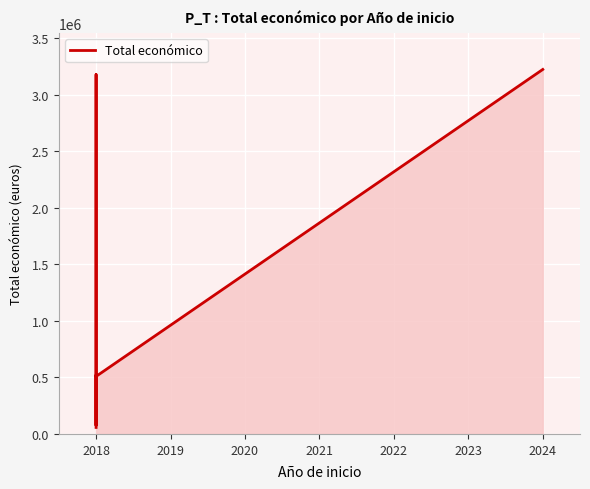

Which has a higher value, 2018 or 2018?

2018